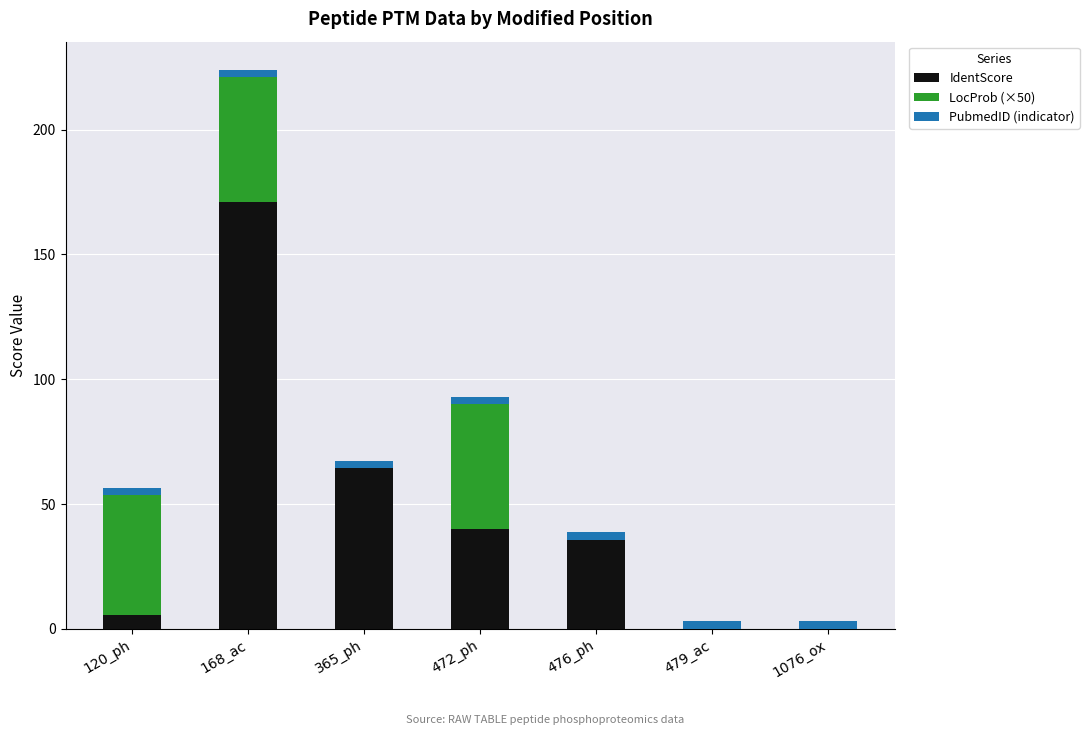

What is the sum of all IdentScore values?

316.6